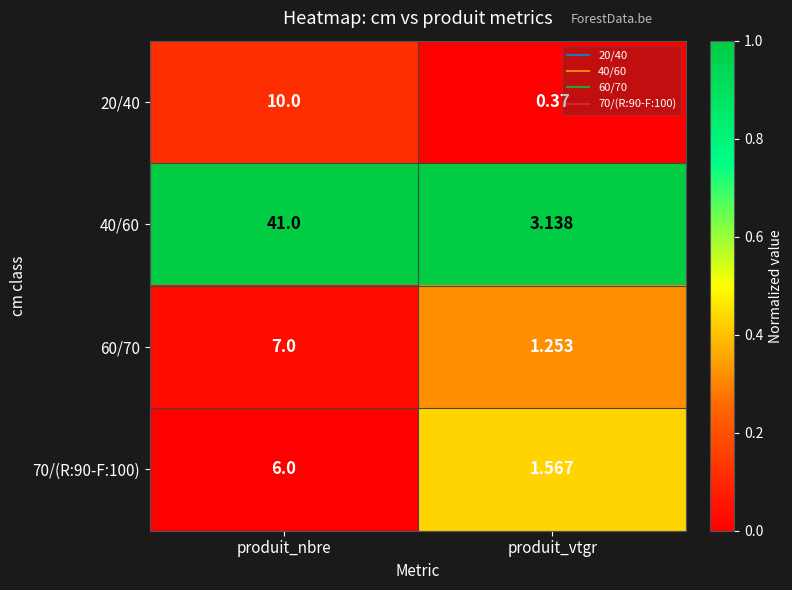

At how many categories does at least one series exceed 0?

2